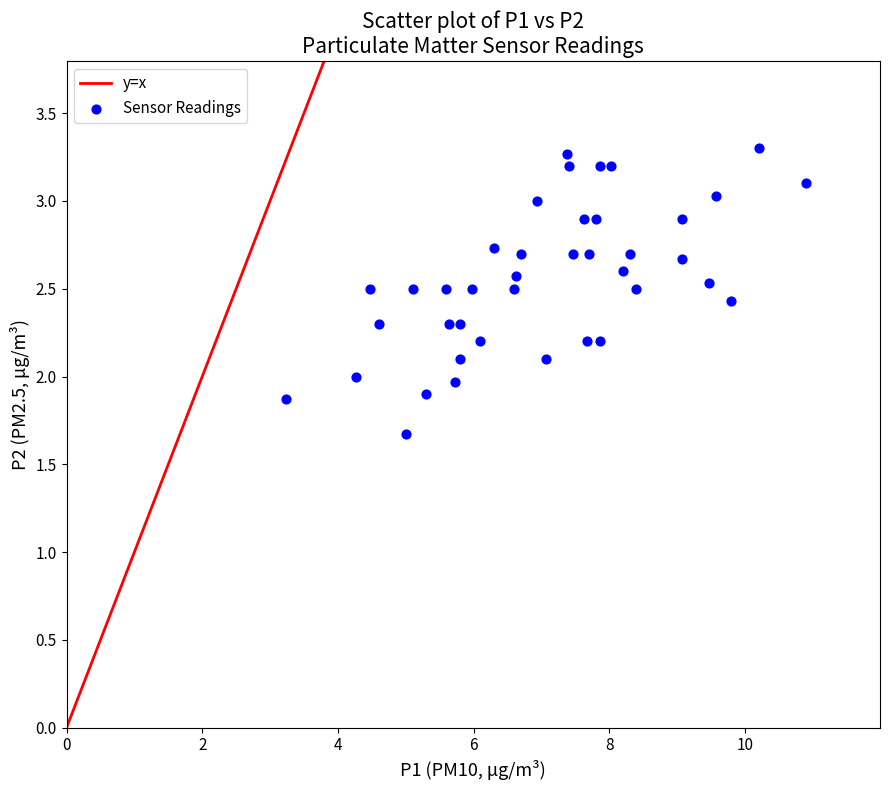

What is the range of Y values (max minus min)?

1.6